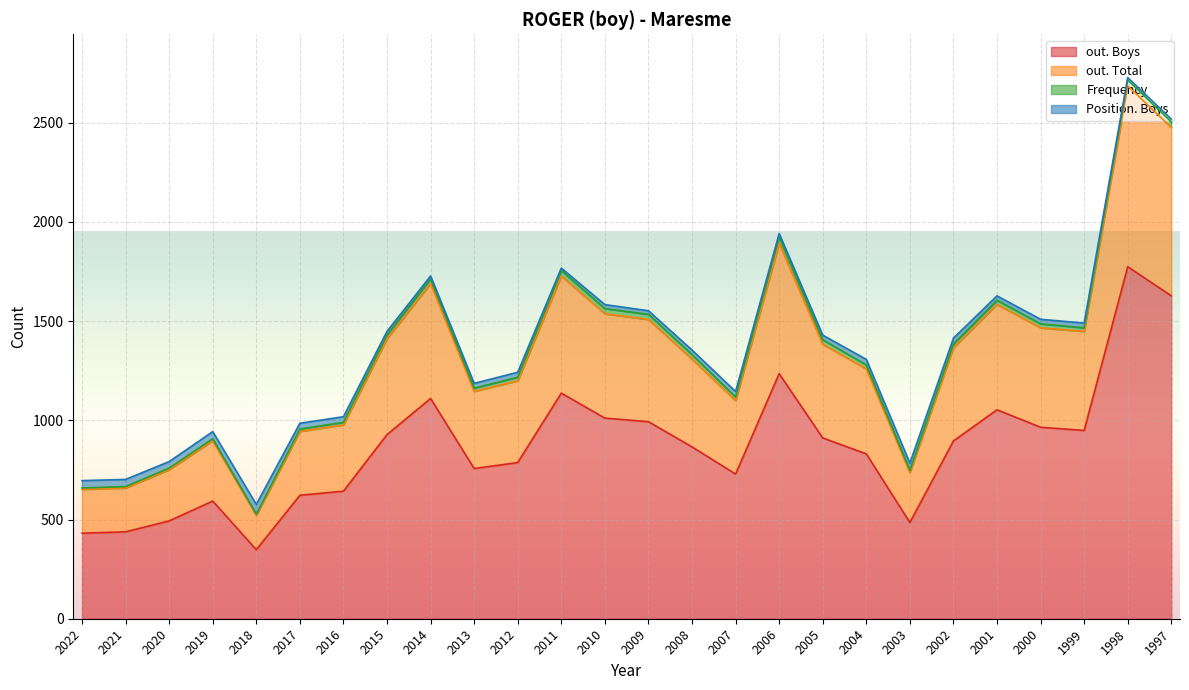

What value does the Frequency series have at 2009?

26